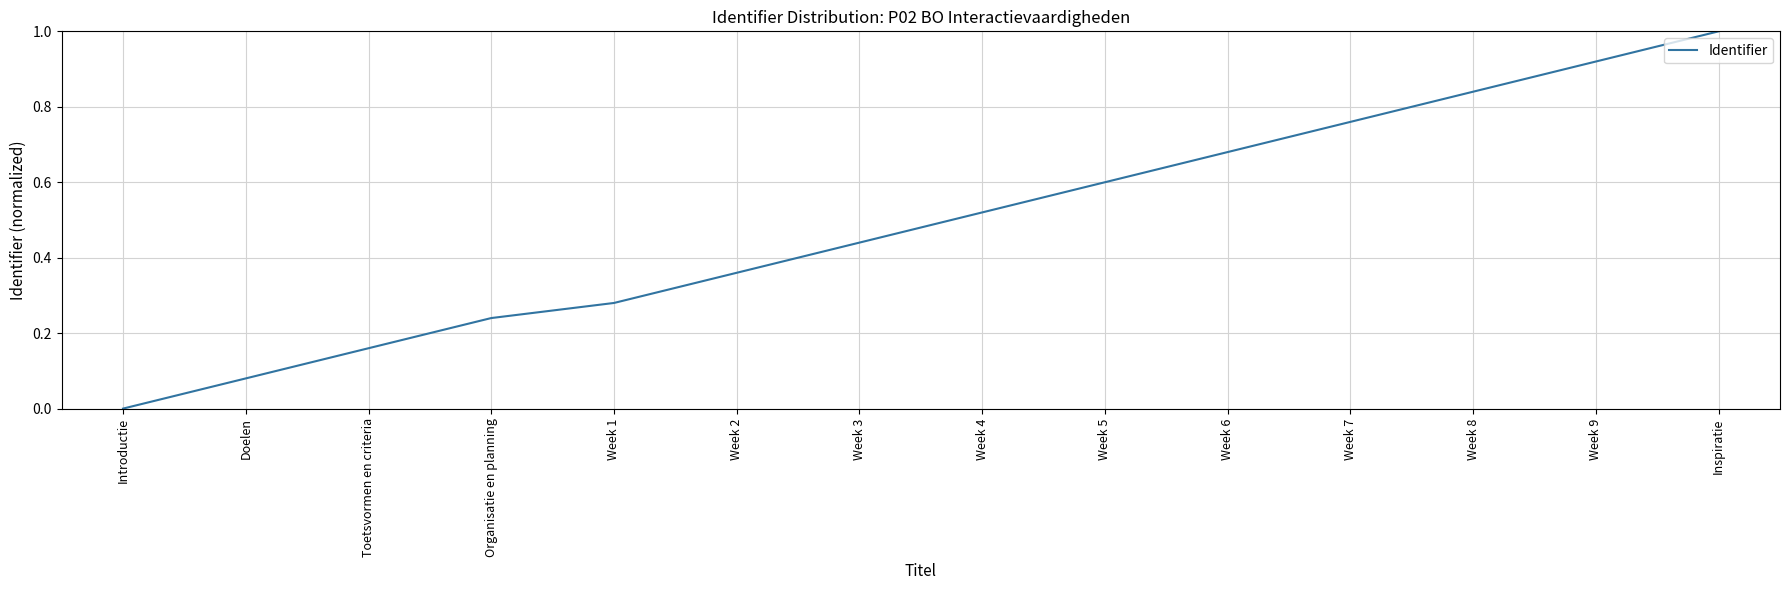

Does the chart display data point markers on the line(s)?

No